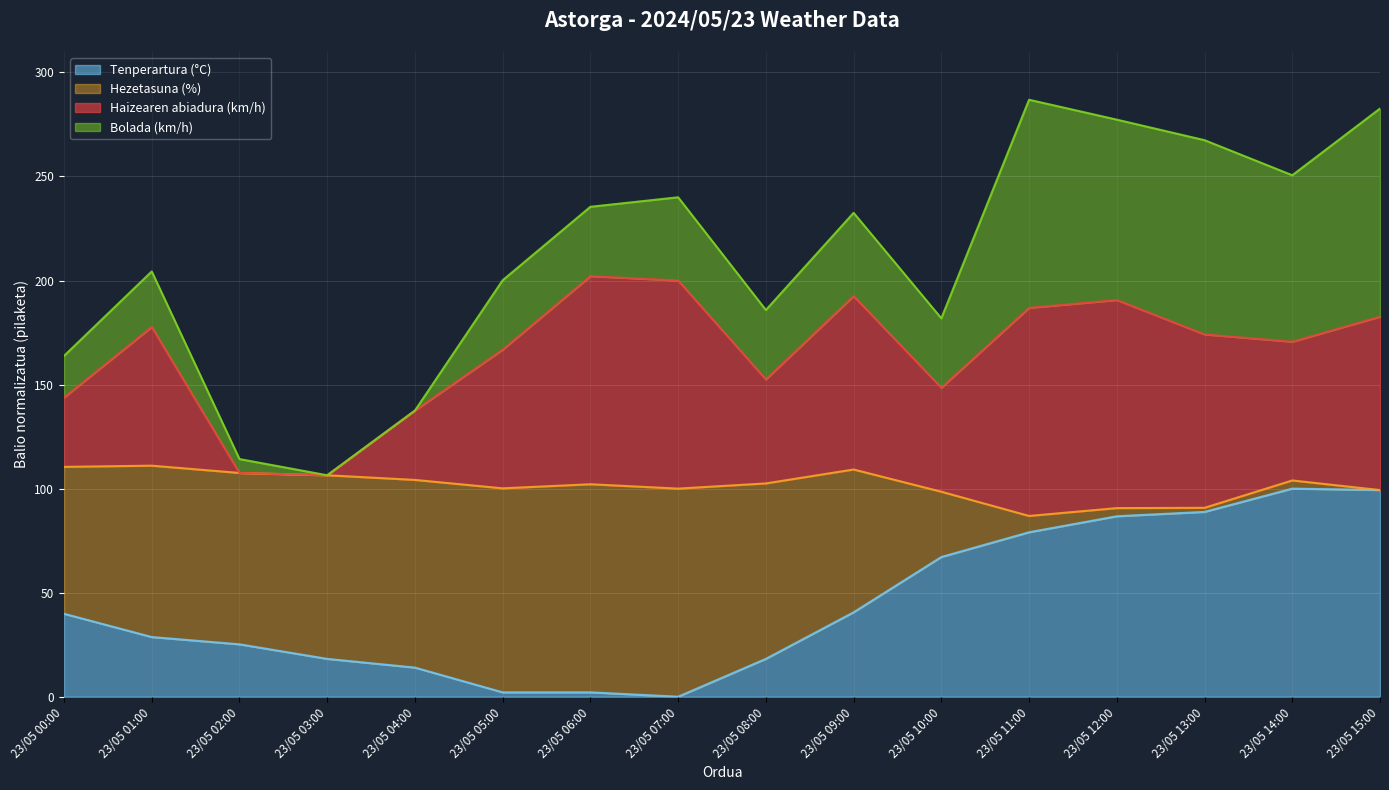

What are all the series names shown in the legend?

Tenperartura (°C), Hezetasuna (%), Haizearen abiadura (km/h), Bolada (km/h)